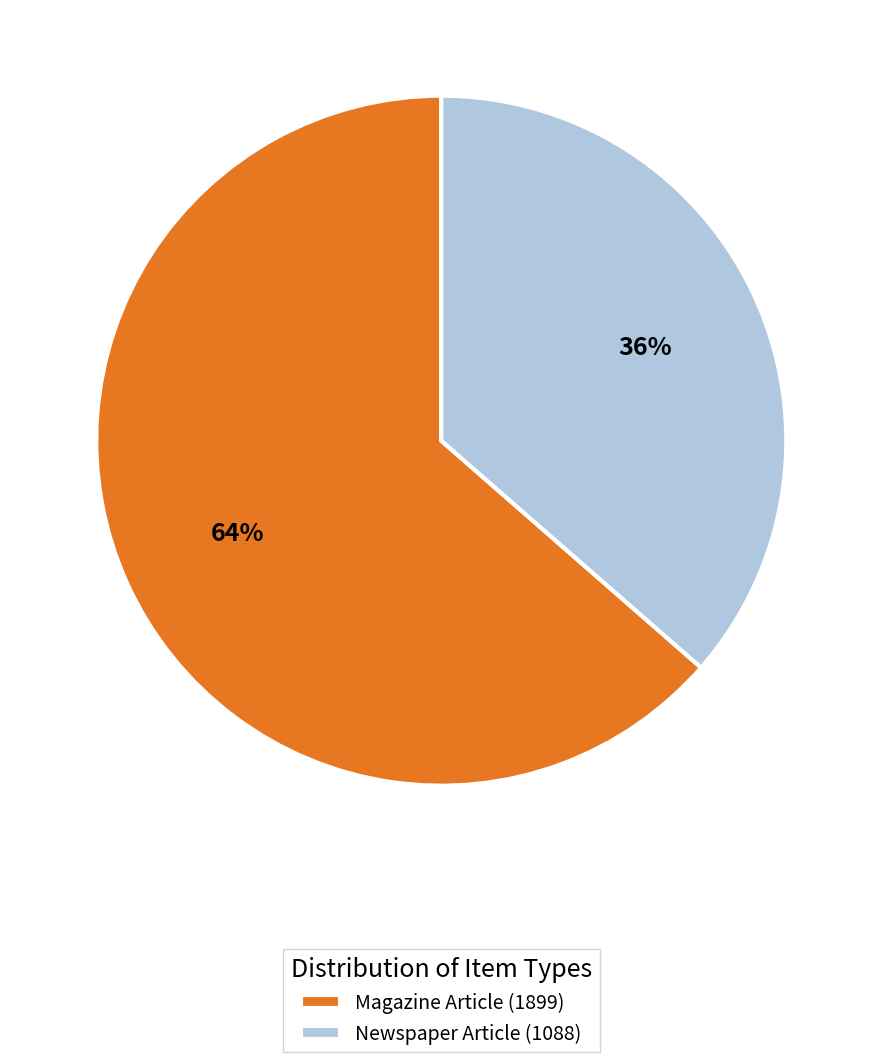

Which slice represents more than half of the pie?

Magazine Article (1899)